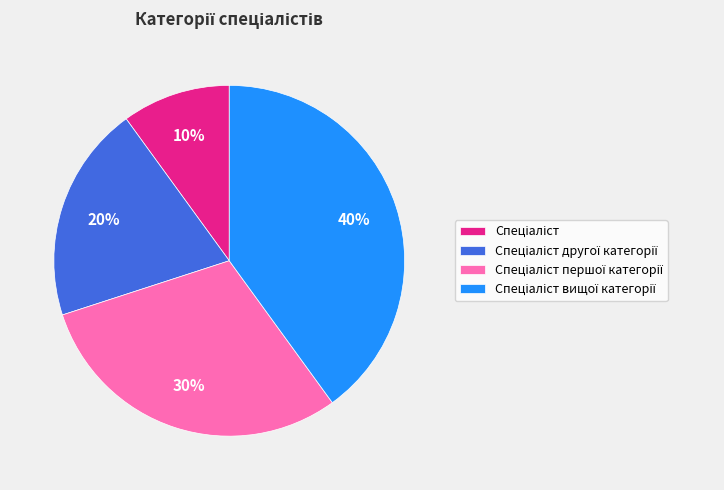

Does any single category account for the majority?

No